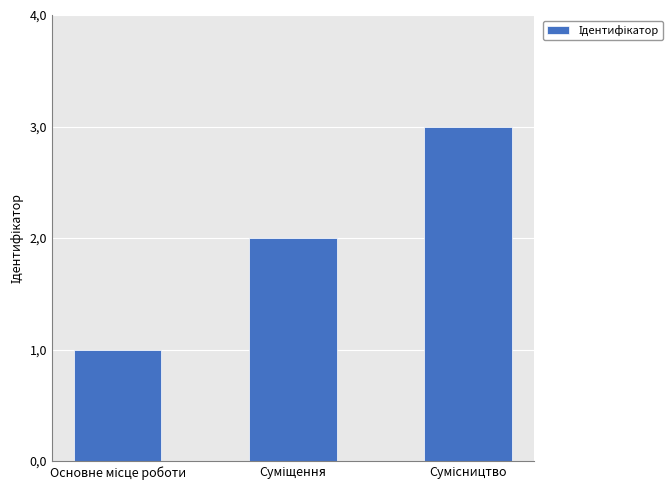

What is the difference between the values at Сумісництво and Основне місце роботи?

2